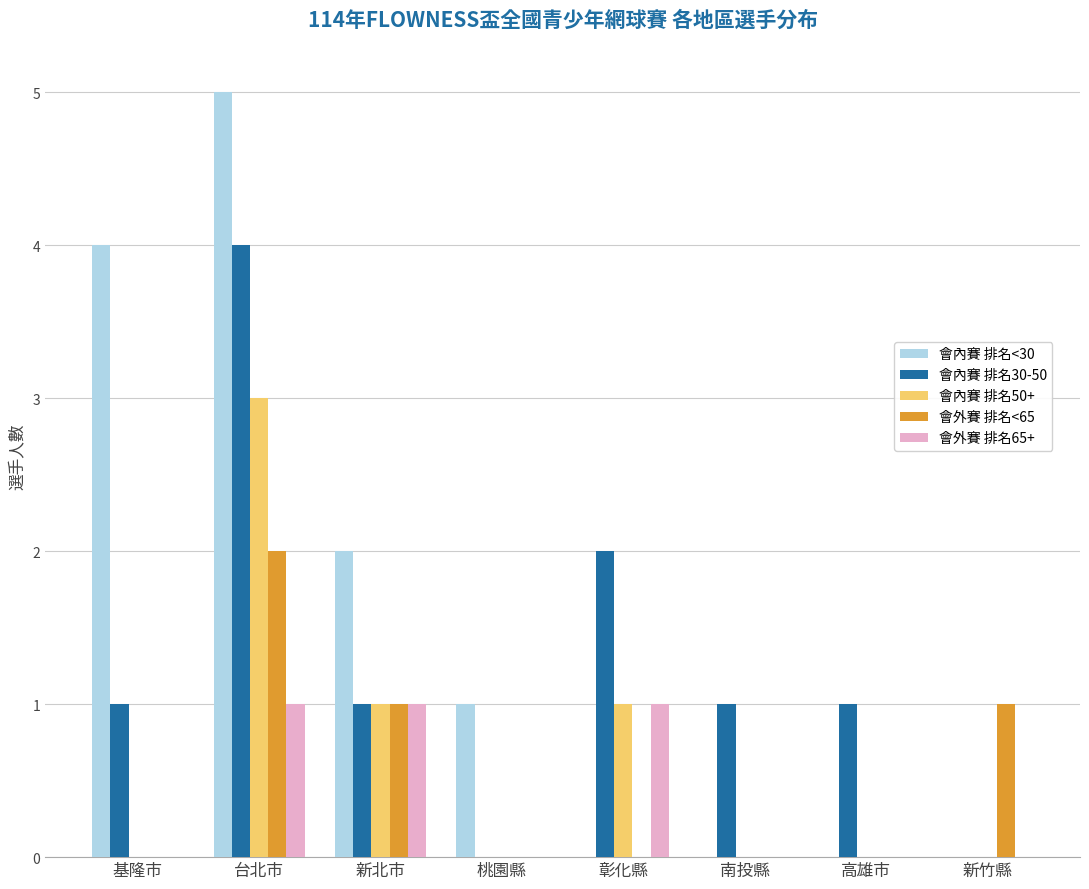

Reading right to left, extract all data points from this chart.

會內賽 排名<30: 新竹縣=0	高雄市=0	南投縣=0	彰化縣=0	桃園縣=1	新北市=2	台北市=5	基隆市=4
會內賽 排名30-50: 新竹縣=0	高雄市=1	南投縣=1	彰化縣=2	桃園縣=0	新北市=1	台北市=4	基隆市=1
會內賽 排名50+: 新竹縣=0	高雄市=0	南投縣=0	彰化縣=1	桃園縣=0	新北市=1	台北市=3	基隆市=0
會外賽 排名<65: 新竹縣=1	高雄市=0	南投縣=0	彰化縣=0	桃園縣=0	新北市=1	台北市=2	基隆市=0
會外賽 排名65+: 新竹縣=0	高雄市=0	南投縣=0	彰化縣=1	桃園縣=0	新北市=1	台北市=1	基隆市=0